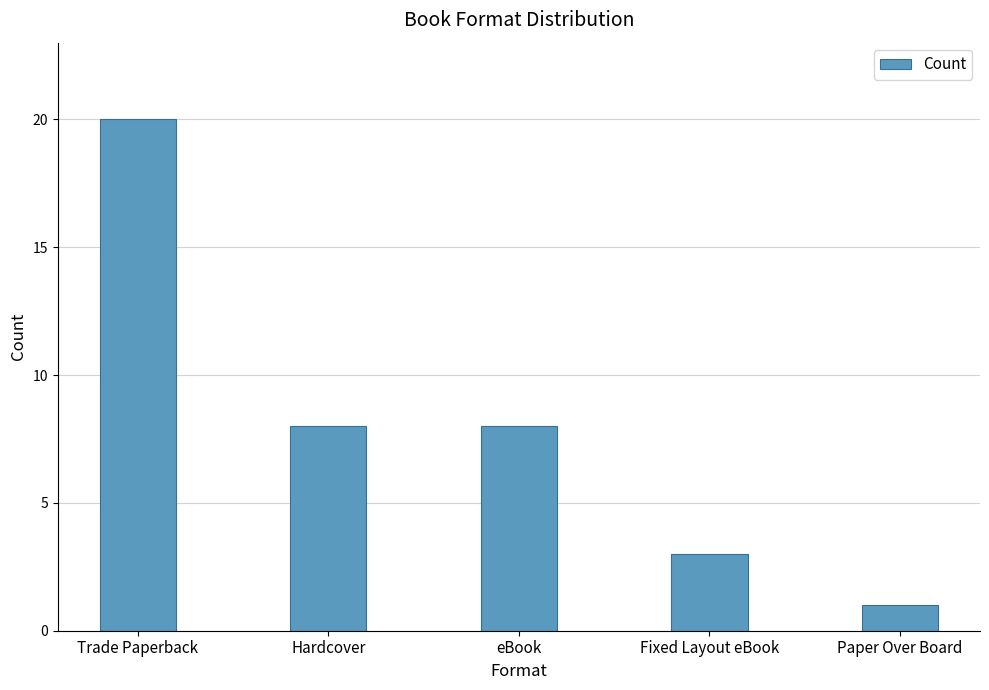

What is the label of the 2nd bar from the left?

Hardcover